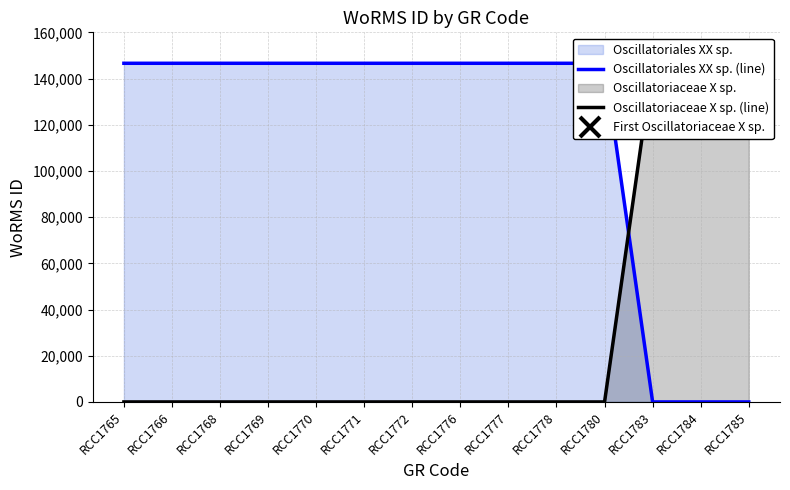

Rank the series by their average value, from highest to lowest.

Oscillatoriales XX sp. (line), Oscillatoriaceae X sp. (line)